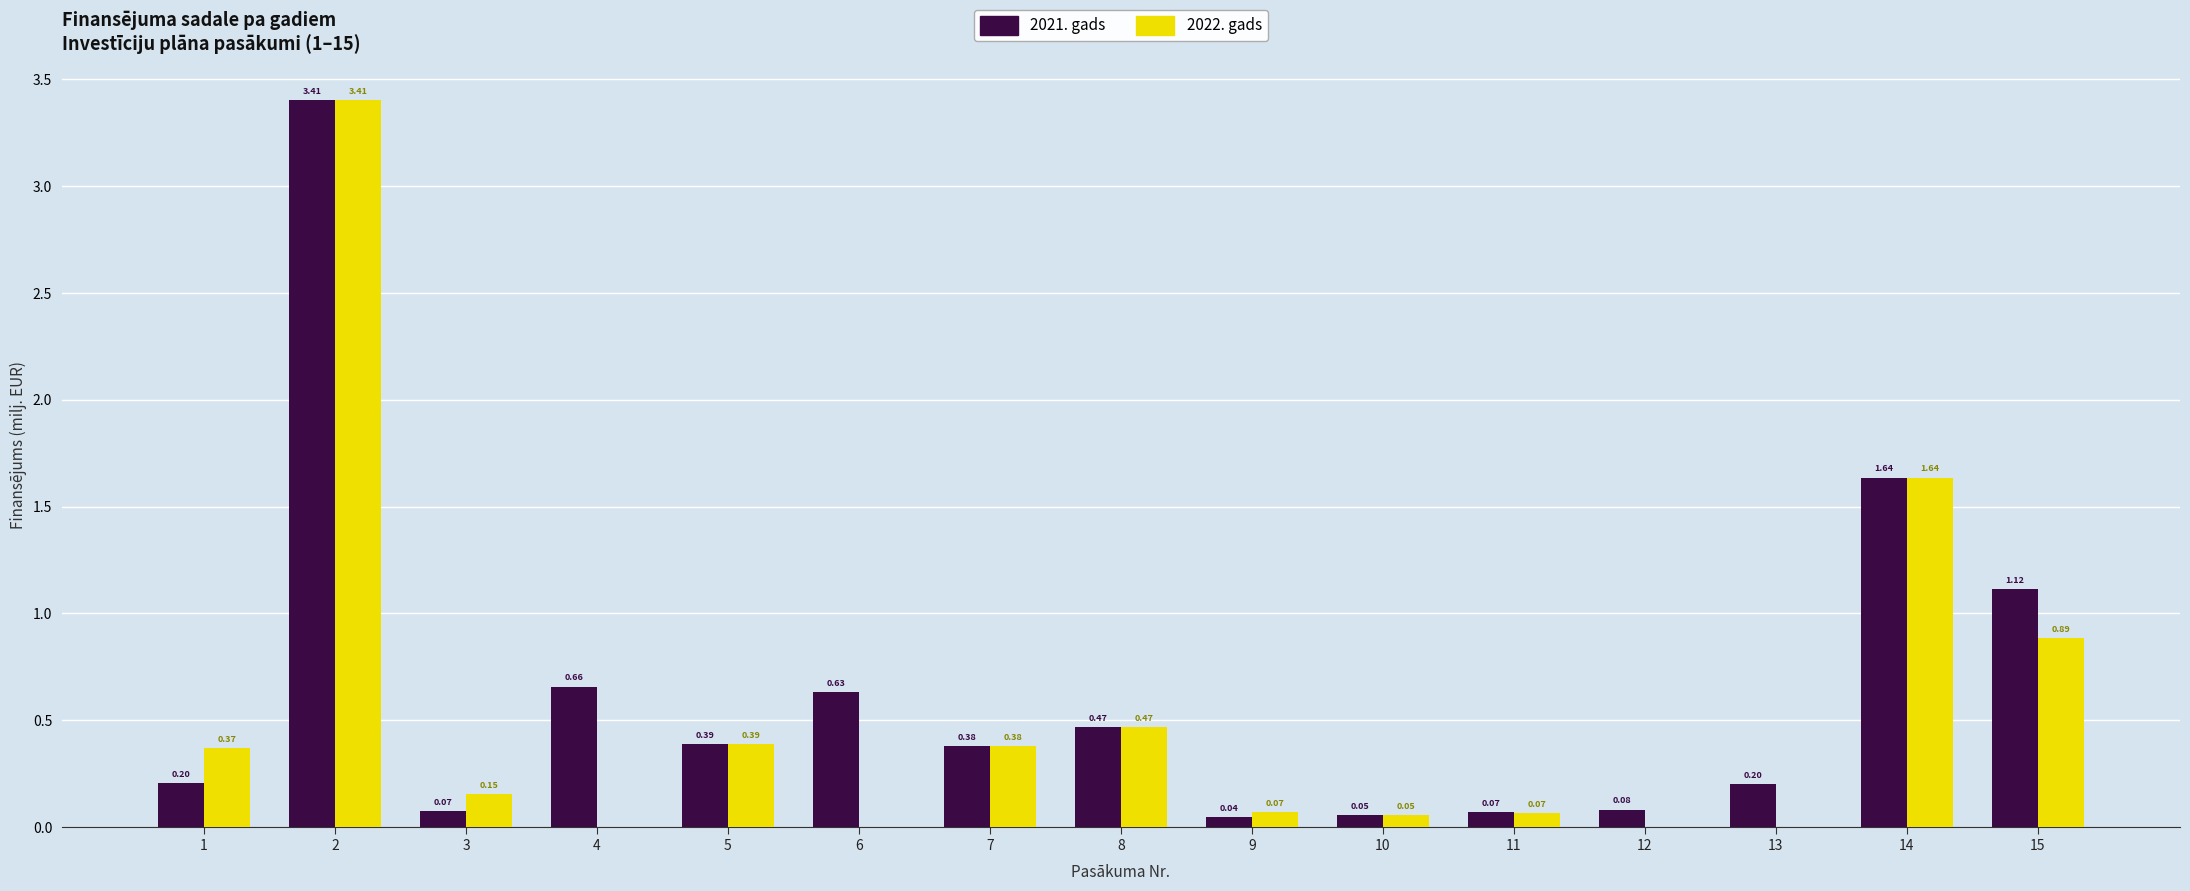

The value of 2022. gads at 13 is 1.8. True or false?

False